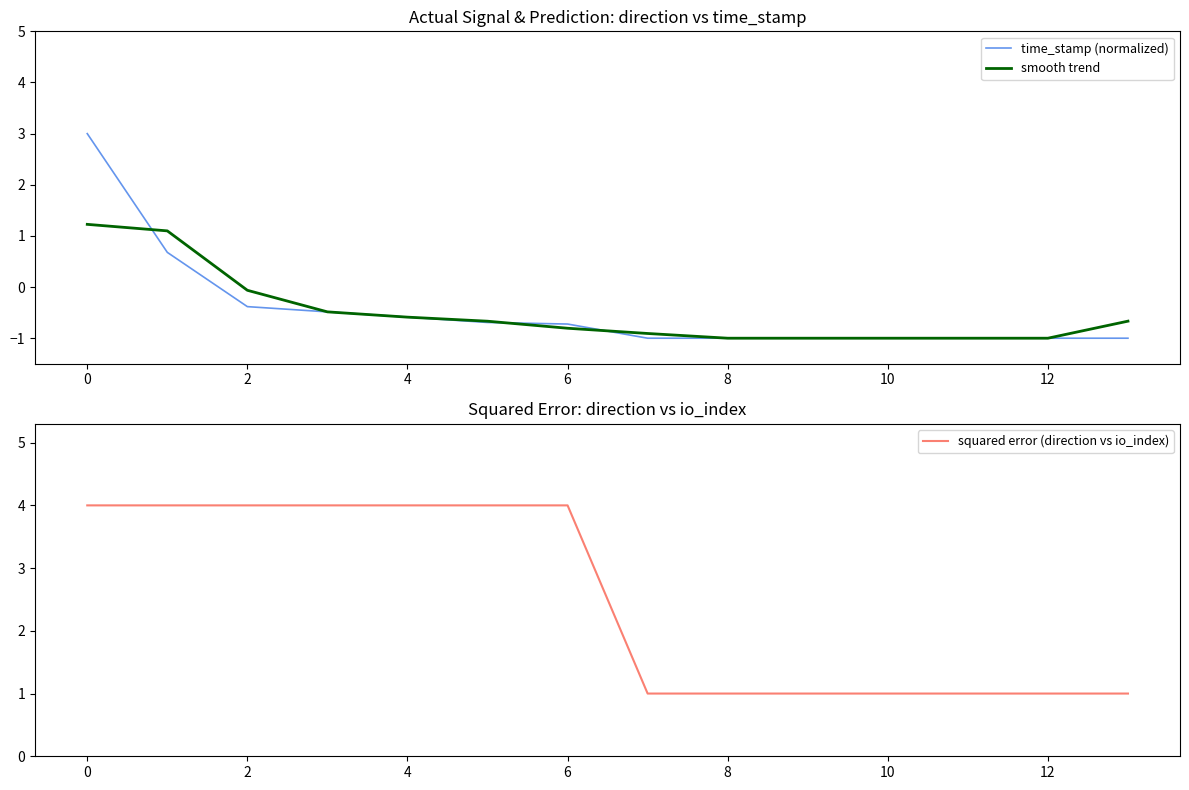

True or false: time_stamp (normalized) and squared error (direction vs io_index) cross at least once.

False